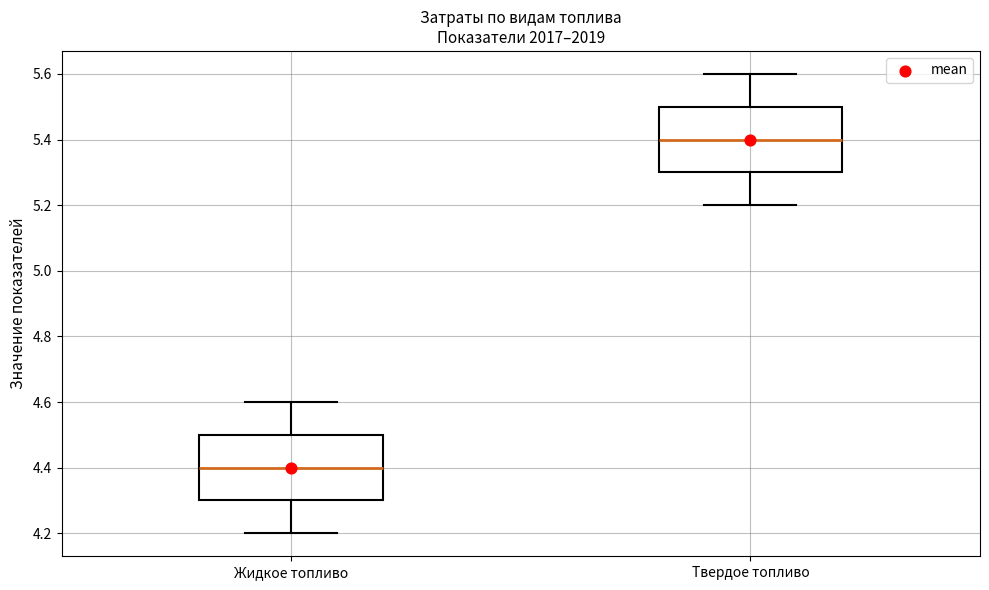

Reading left to right, transcribe this box plot: for each box, give where its median line is, the range the box spans, and where its two whiskers end, as read against the y-axis. The values are not printed on the chart, so give them approximately, as read against the axis.

Жидкое топливо: median 4.4, box 4.3 to 4.5, whiskers 4.2 to 4.6
Твердое топливо: median 5.4, box 5.3 to 5.5, whiskers 5.2 to 5.6